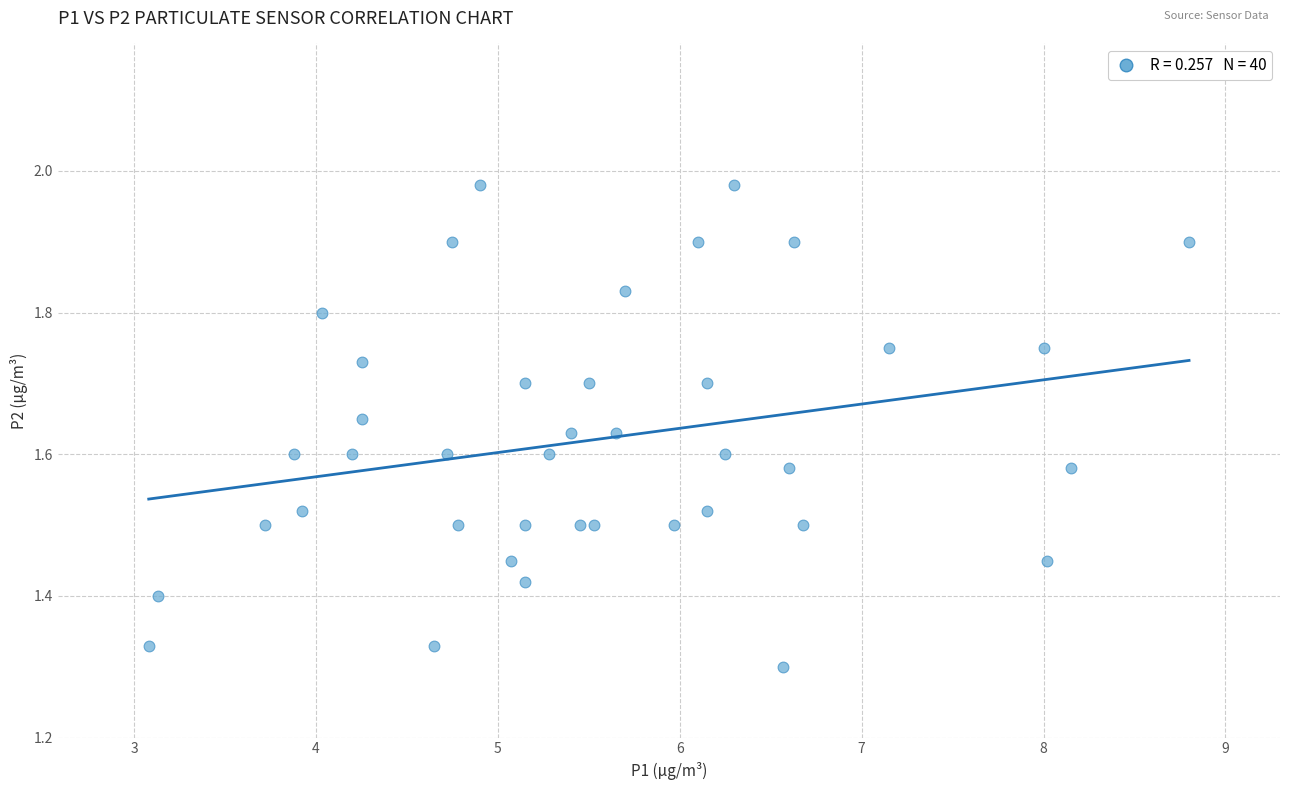

What is the range of Y values (max minus min)?

0.7